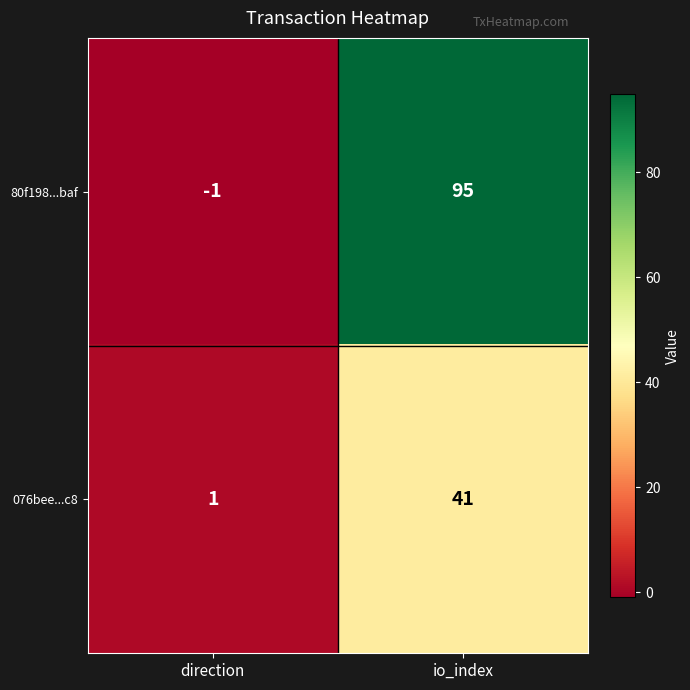

True or false: 076bee...c8 has a value of 0 at direction.

False